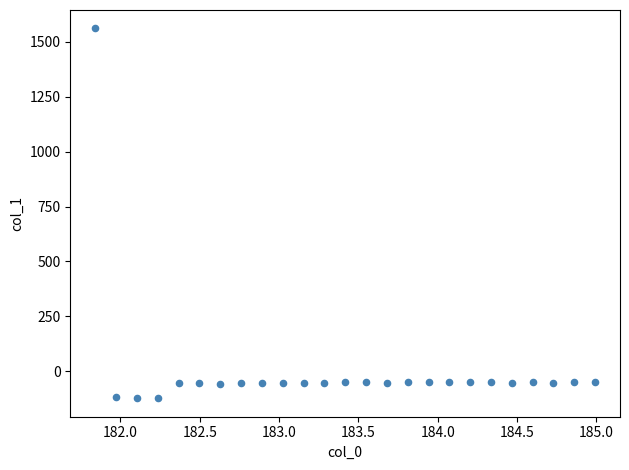

What is the range of Y values (max minus min)?

1682.7